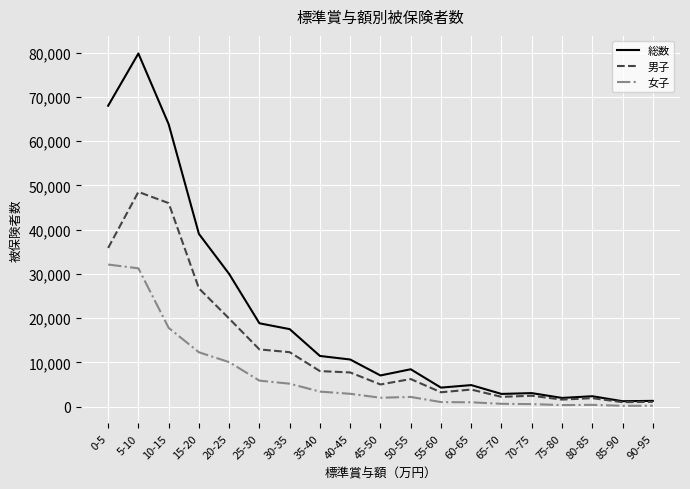

List the series in order of their peak value, lowest first.

女子, 男子, 総数